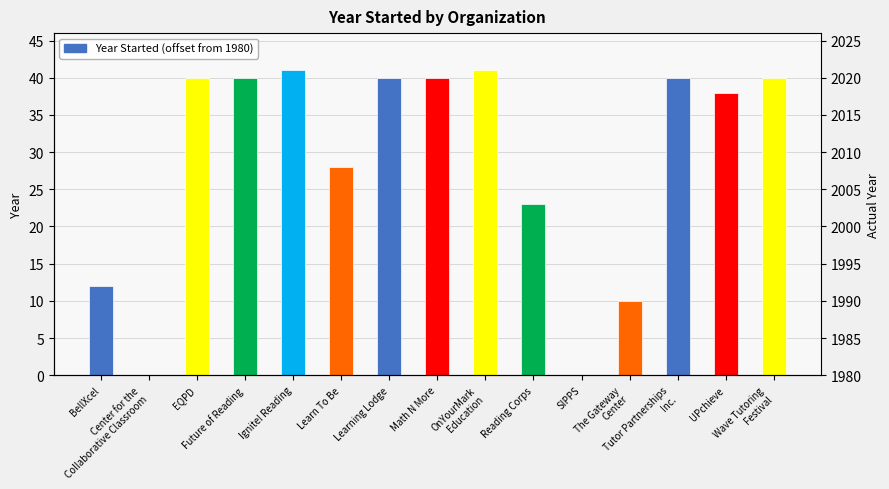

List the labels in order of value, largest first.

Ignite! Reading, OnYourMark
Education, EQPD, Future of Reading, Learning Lodge, Math N More, Tutor Partnerships
Inc., Wave Tutoring
Festival, UPchieve, Learn To Be, Reading Corps, BellXcel, The Gateway
Center, Center for the
Collaborative Classroom, SIPPS